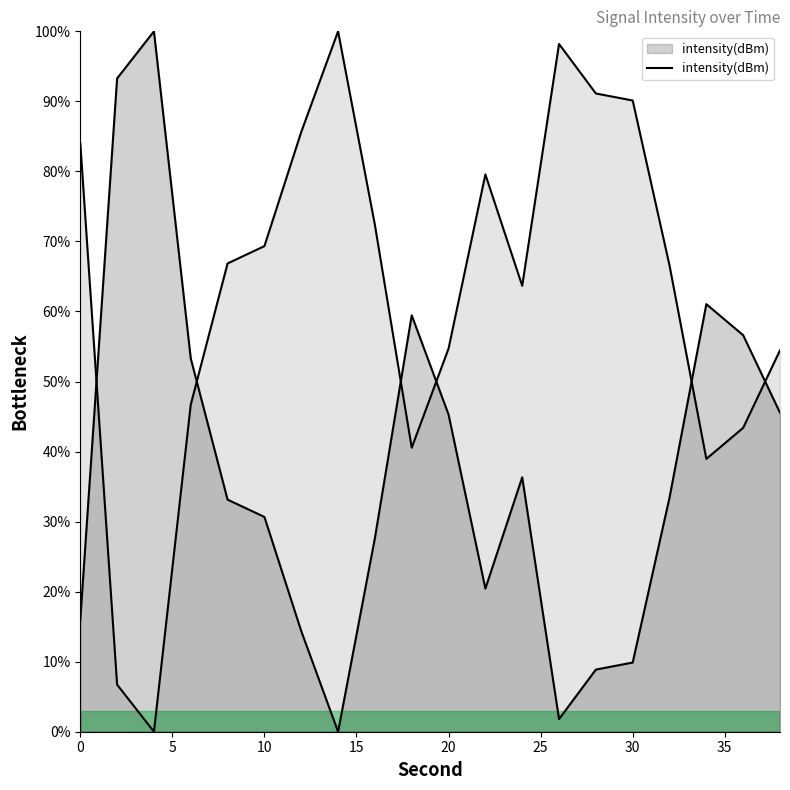

What is the maximum value shown in the chart?

100.0